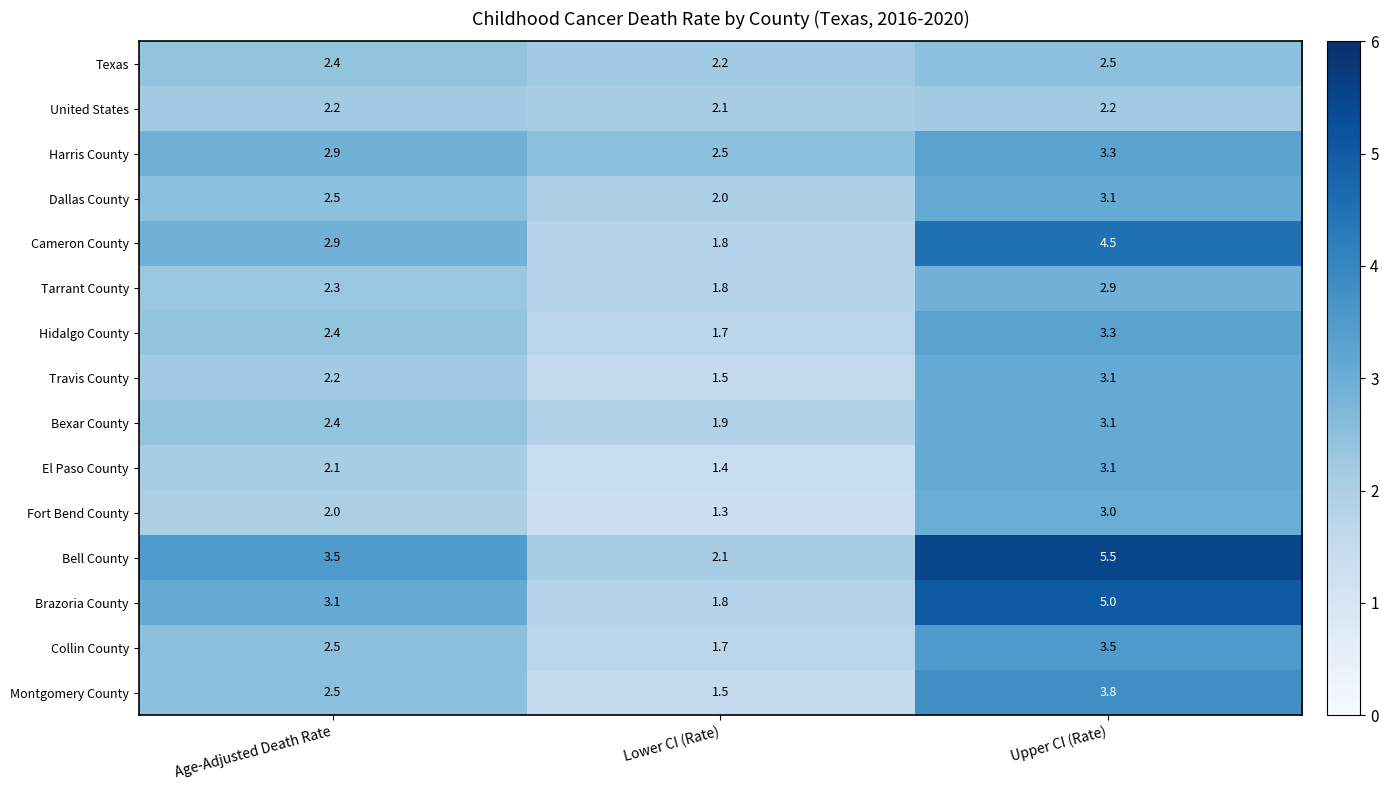

Which category has the highest value in the Dallas County series?

Upper CI (Rate)